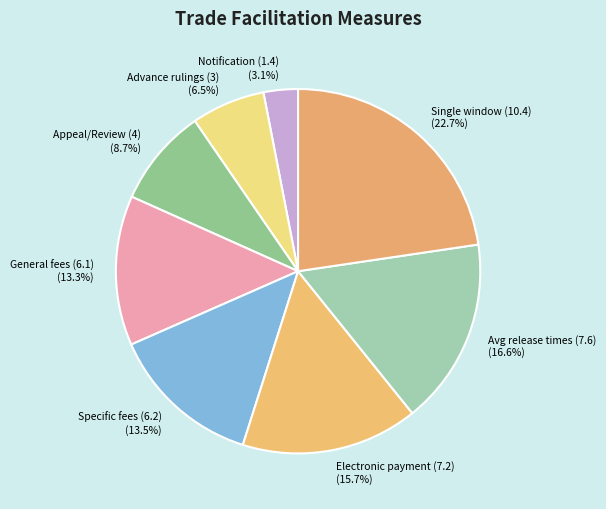

Count the number of slices in the pie.

8